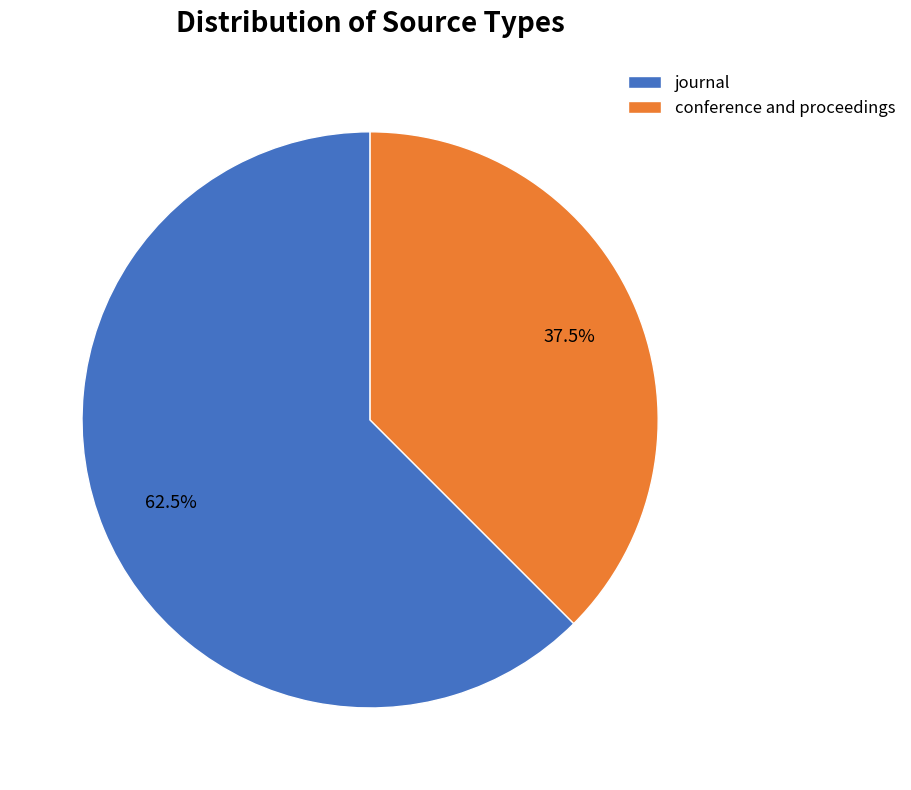

Which has a higher value, conference and proceedings or journal?

journal